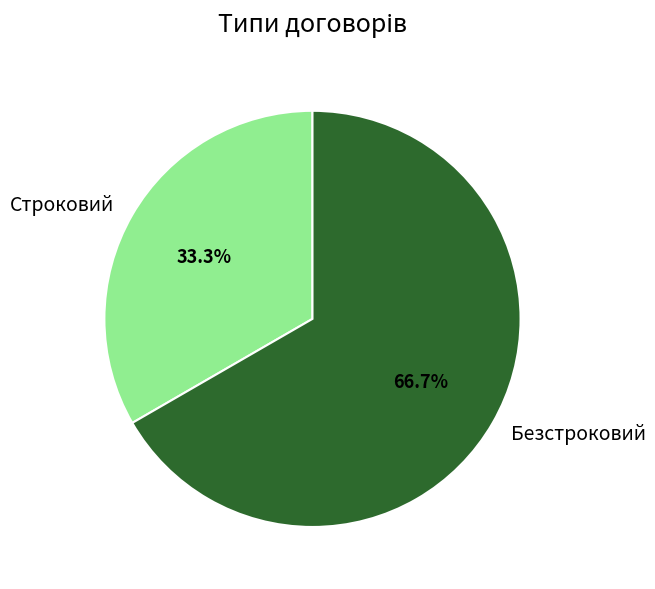

True or false: Безстроковий accounts for 67% of the total.

True